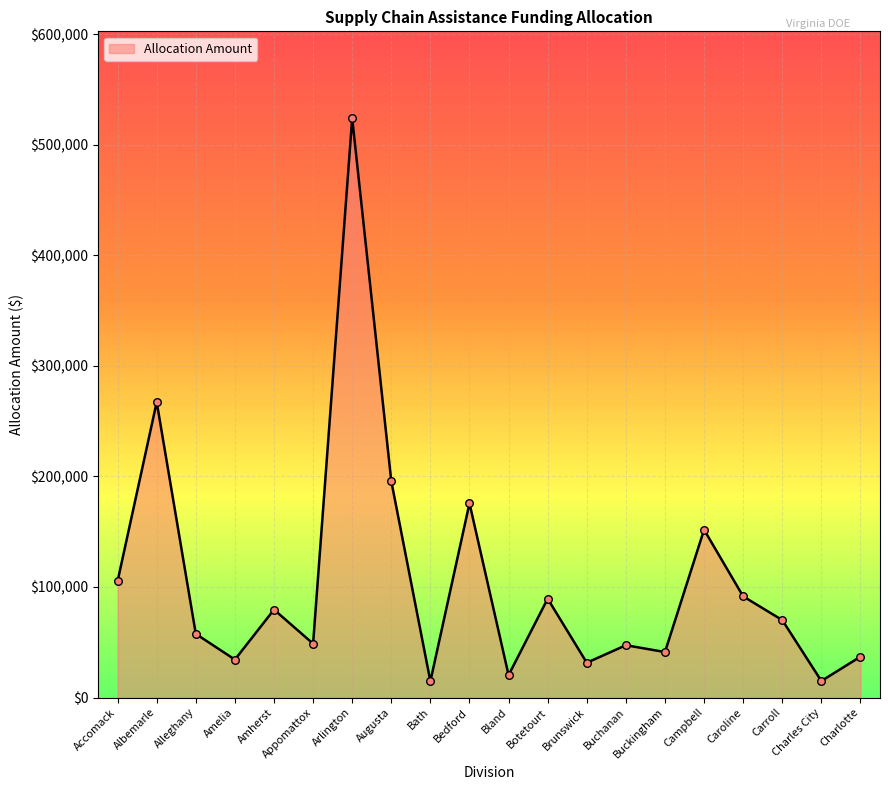

What is the ratio of the value at Charles City to the value at Botetourt?

0.2